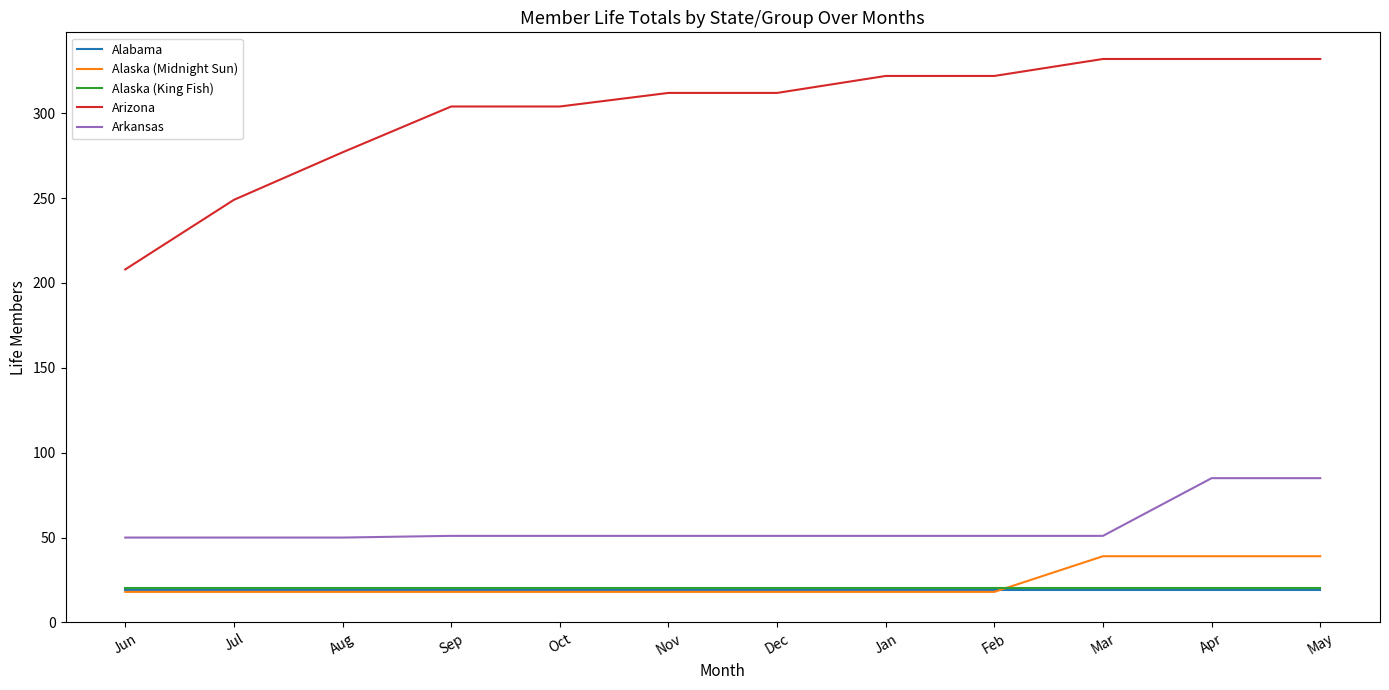

At how many categories does at least one series exceed 265?

10